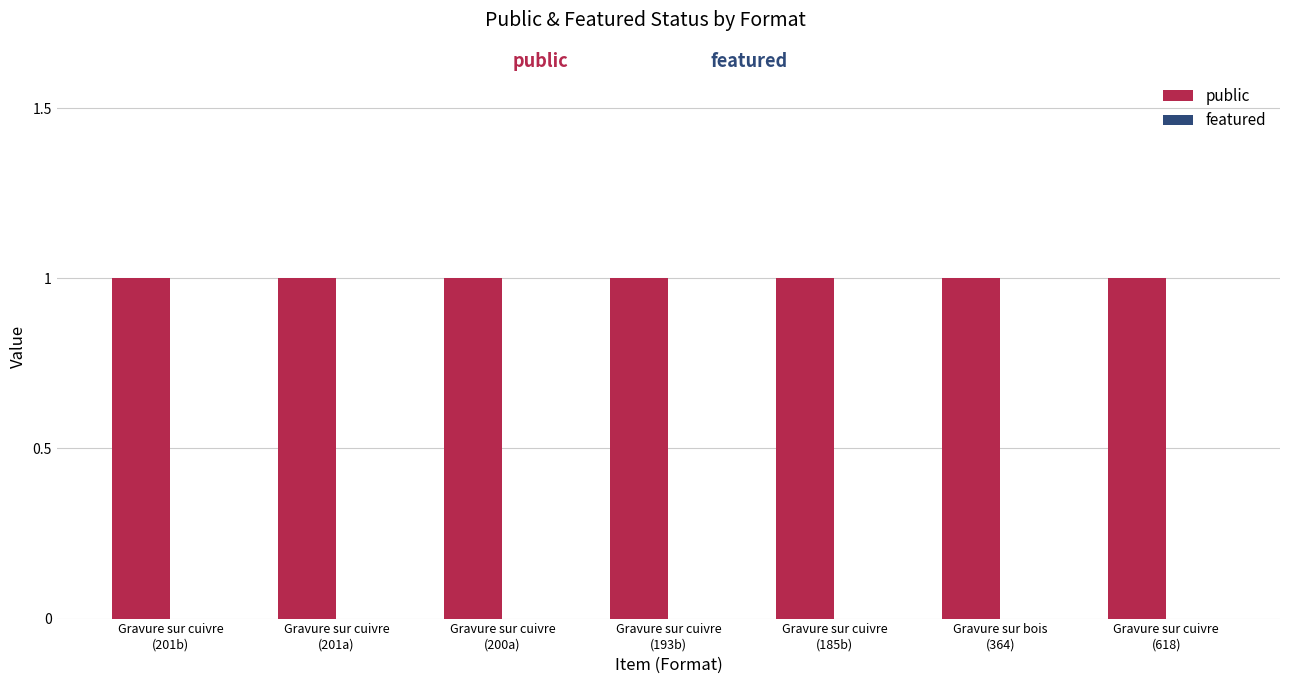

Reading left to right, what are all the values shown in this chart?

public: 1	1	1	1	1	1	1
featured: 0	0	0	0	0	0	0